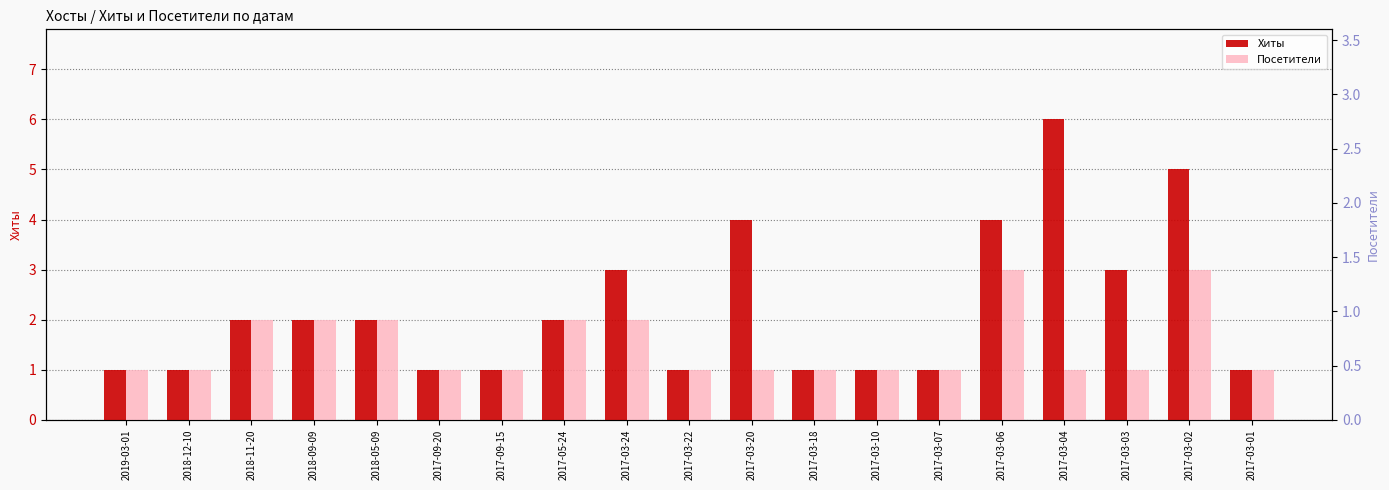

True or false: Хиты has a value of 1 at 2018-12-10.

False